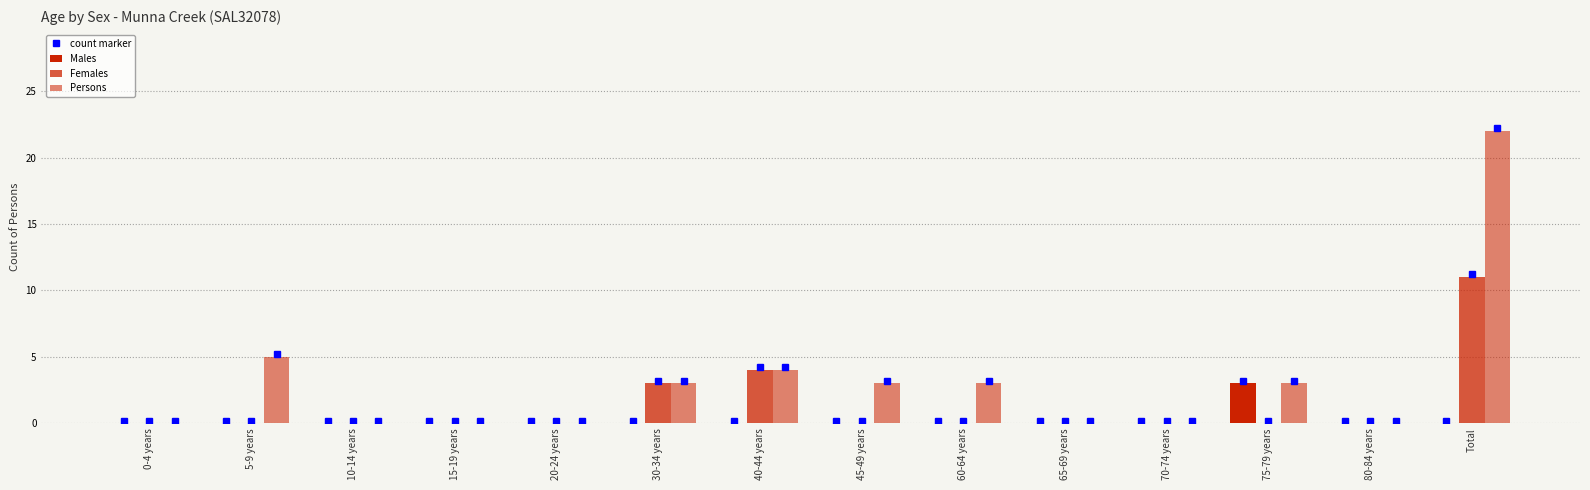

How many groups of bars are there?

14